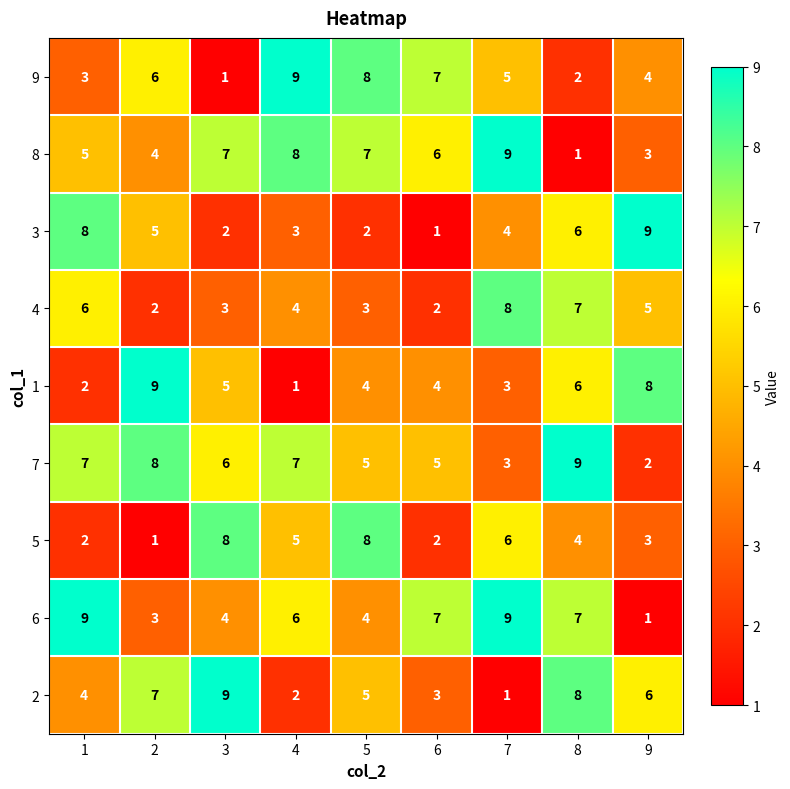

What is the difference between the maximum and minimum values in the 4 series?

6